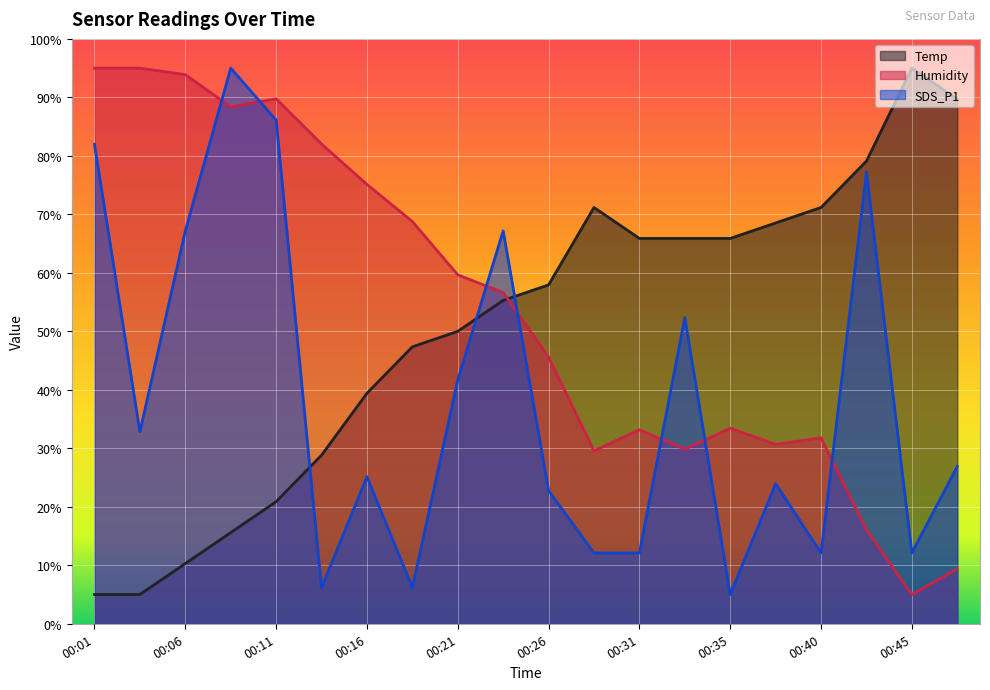

Rank the series by their maximum value, from highest to lowest.

Temp, Humidity, SDS_P1